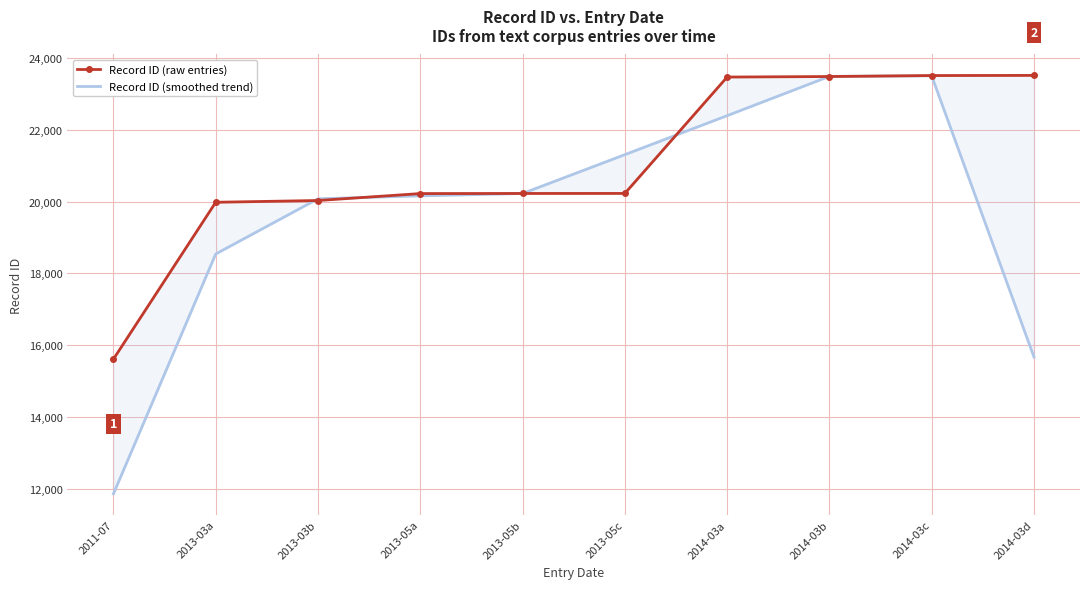

Is it true that Record ID (raw entries) equals 19979.0 at 2013-03a?

True